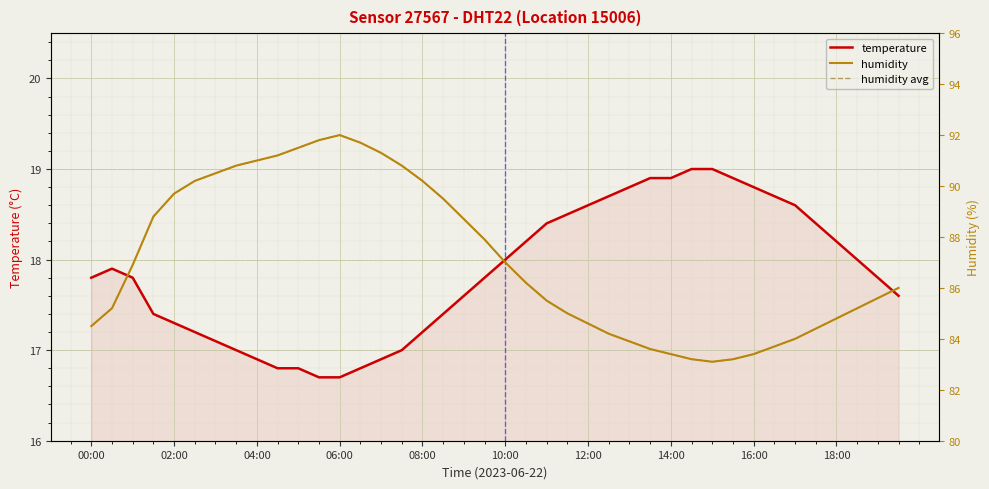

Reading right to left, list all the values displayed in this chart.

temperature: 17.6	17.8	18.0	18.2	18.4	18.6	18.7	18.8	18.9	19.0	19.0	18.9	18.9	18.8	18.7	18.6	18.5	18.4	18.2	18.0	17.8	17.6	17.4	17.2	17.0	16.9	16.8	16.7	16.7	16.8	16.8	16.9	17.0	17.1	17.2	17.3	17.4	17.8	17.9	17.8
humidity: 86.0	85.6	85.2	84.8	84.4	84.0	83.7	83.4	83.2	83.1	83.2	83.4	83.6	83.9	84.2	84.6	85.0	85.5	86.2	87.0	87.9	88.7	89.5	90.2	90.8	91.3	91.7	92.0	91.8	91.5	91.2	91.0	90.8	90.5	90.2	89.7	88.8	86.9	85.2	84.5
humidity avg: 86.0	85.6	85.2	84.8	84.4	84.0	83.7	83.4	83.2	83.1	83.2	83.4	83.6	83.9	84.2	84.6	85.0	85.5	86.2	87.0	87.9	88.7	89.5	90.2	90.8	91.3	91.7	92.0	91.8	91.5	91.2	91.0	90.8	90.5	90.2	89.7	88.8	86.9	85.2	84.5